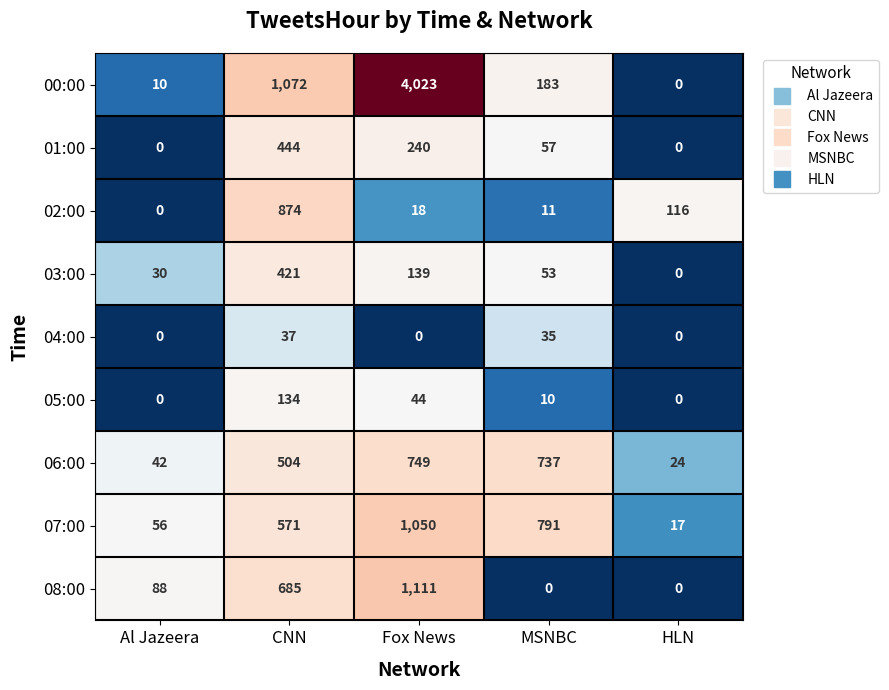

The value of 04:00 at MSNBC is 12. True or false?

False